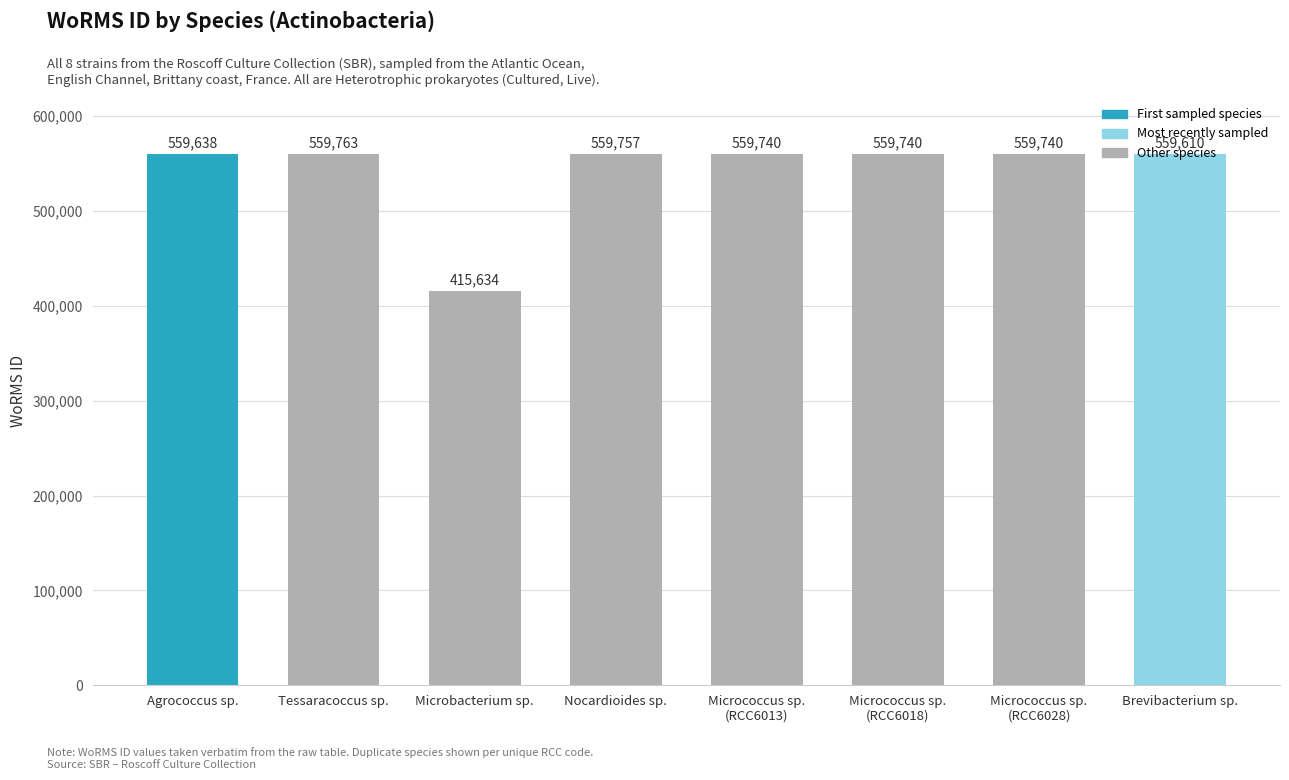

What is the change in value from Agrococcus sp. to Microbacterium sp.?

-144004